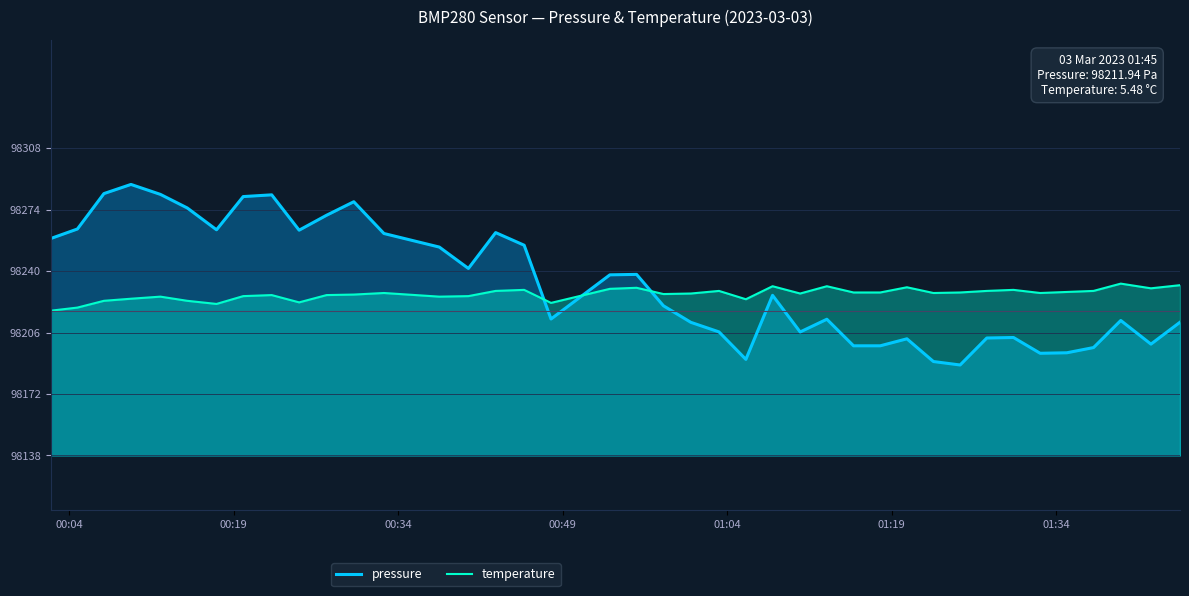

What is the sum of all pressure values?

3929328.1